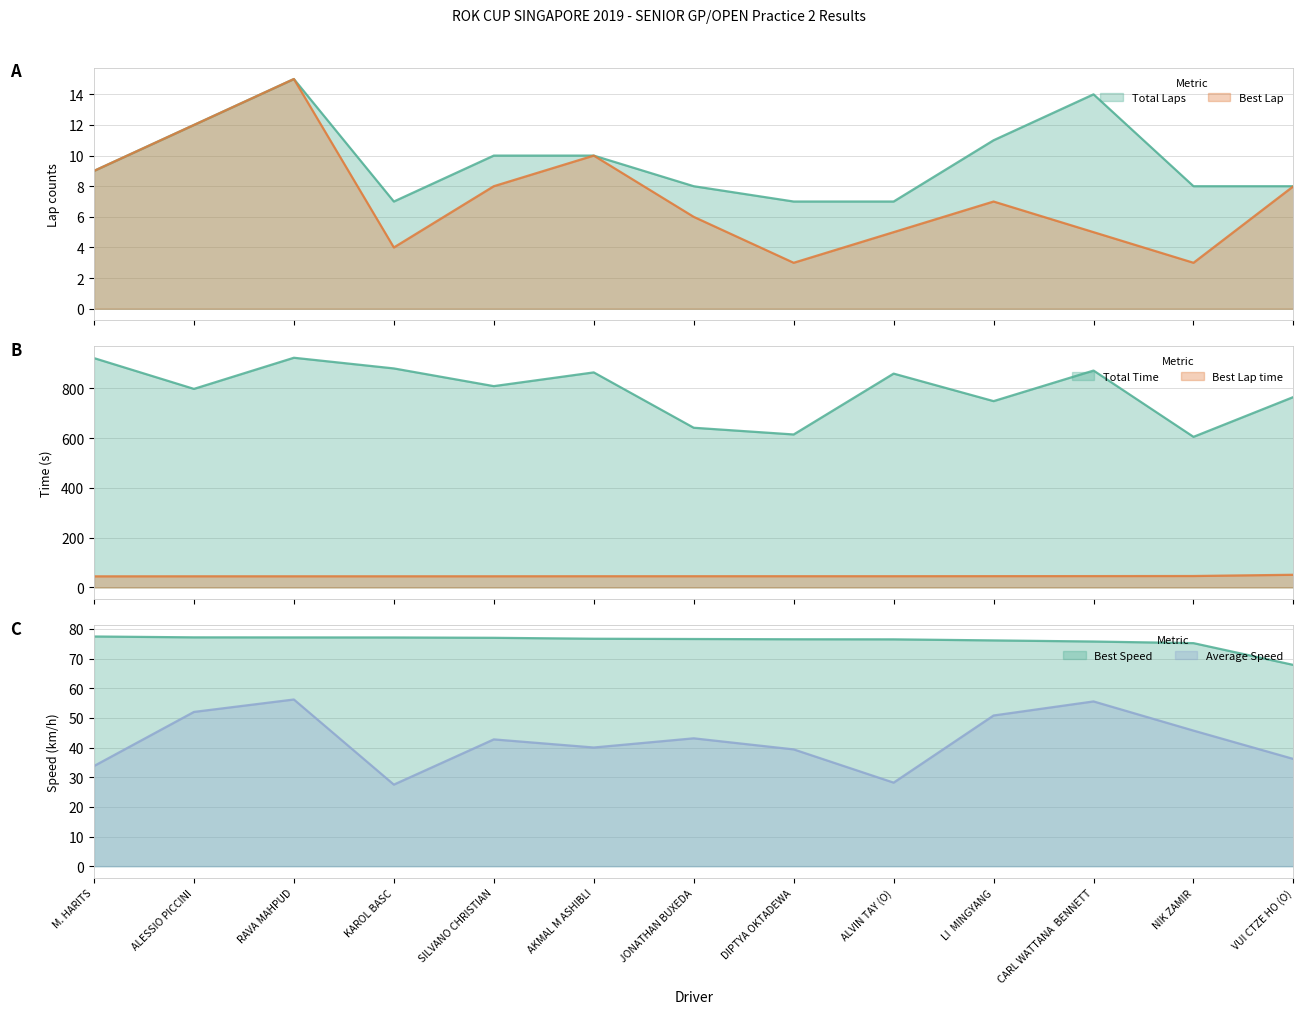

What is the approximate value of Total Laps at LI  MINGYANG?

11.0